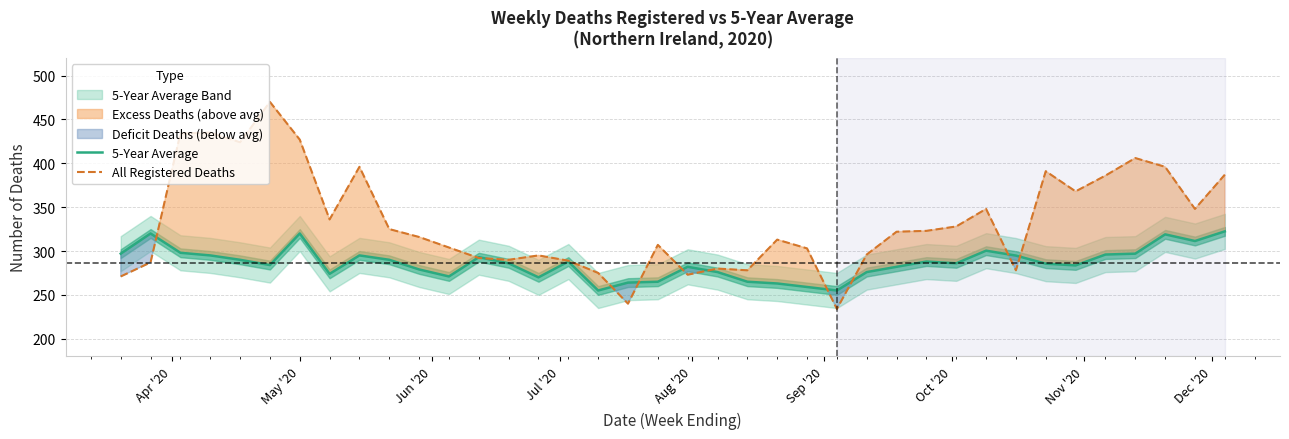

What is the maximum value for All Registered Deaths?

470.0